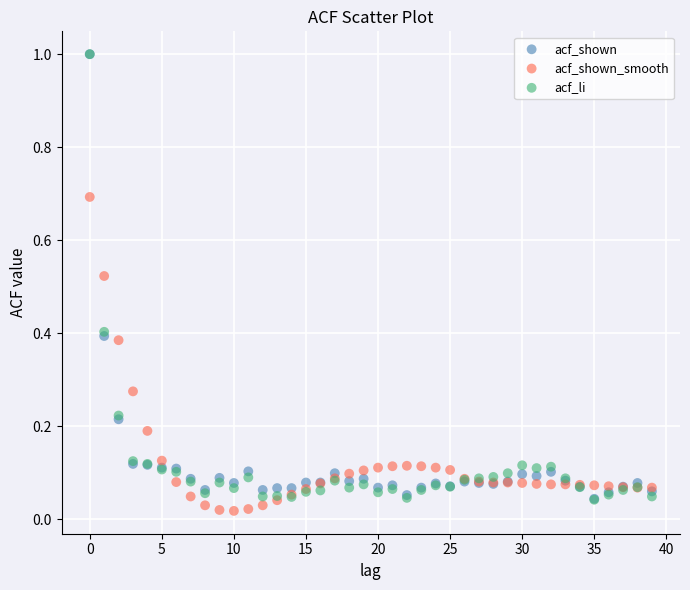

What are all the series names shown in the legend?

acf_shown, acf_shown_smooth, acf_li